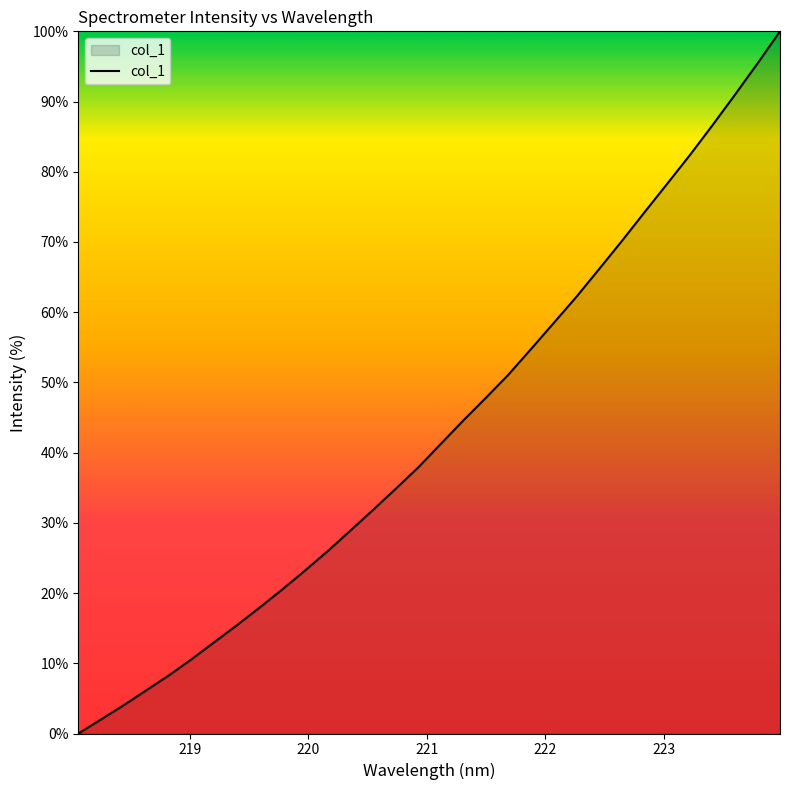

What is the difference between the maximum and minimum values?

100.0